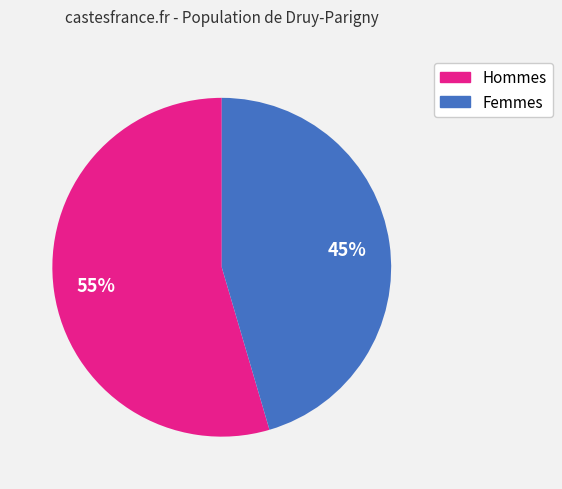

Is there a majority slice in this chart?

Yes